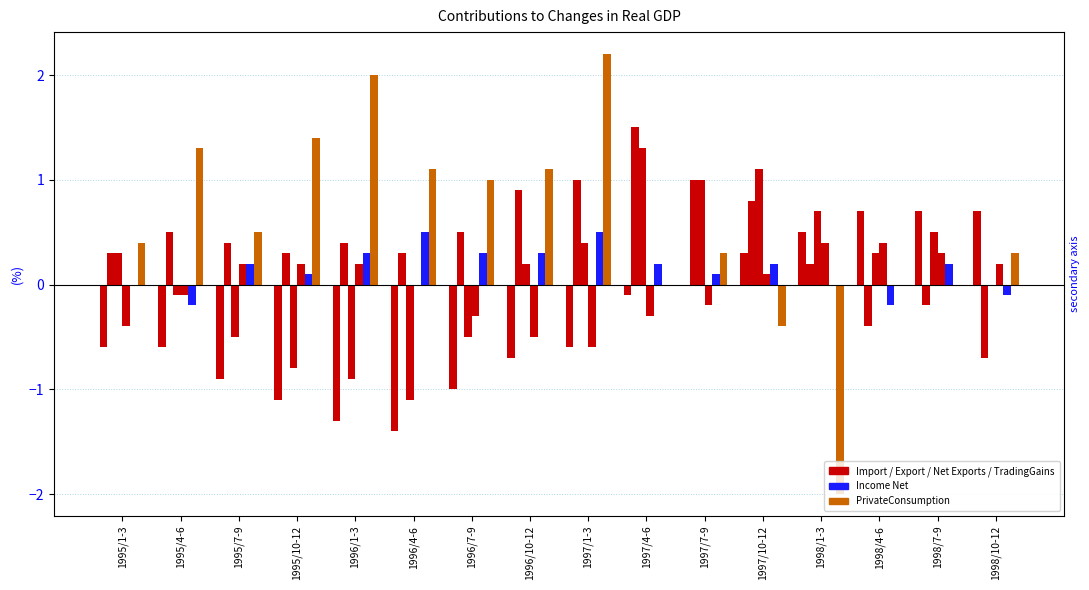

Between 1995/7-9 and 1996/1-3, which series saw the biggest shift?

PrivateConsumption